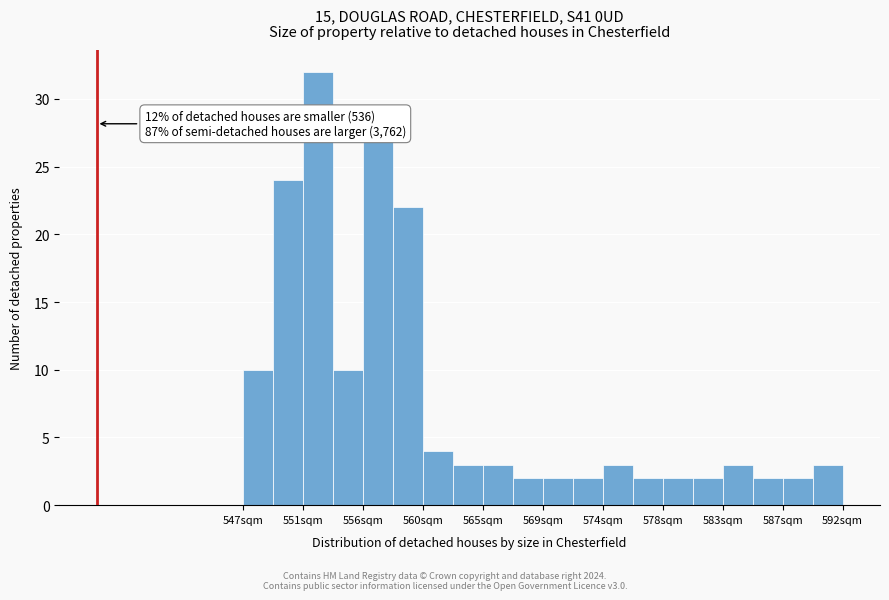

Over which range of the x-axis is the bar tallest?

551.50 to 553.75